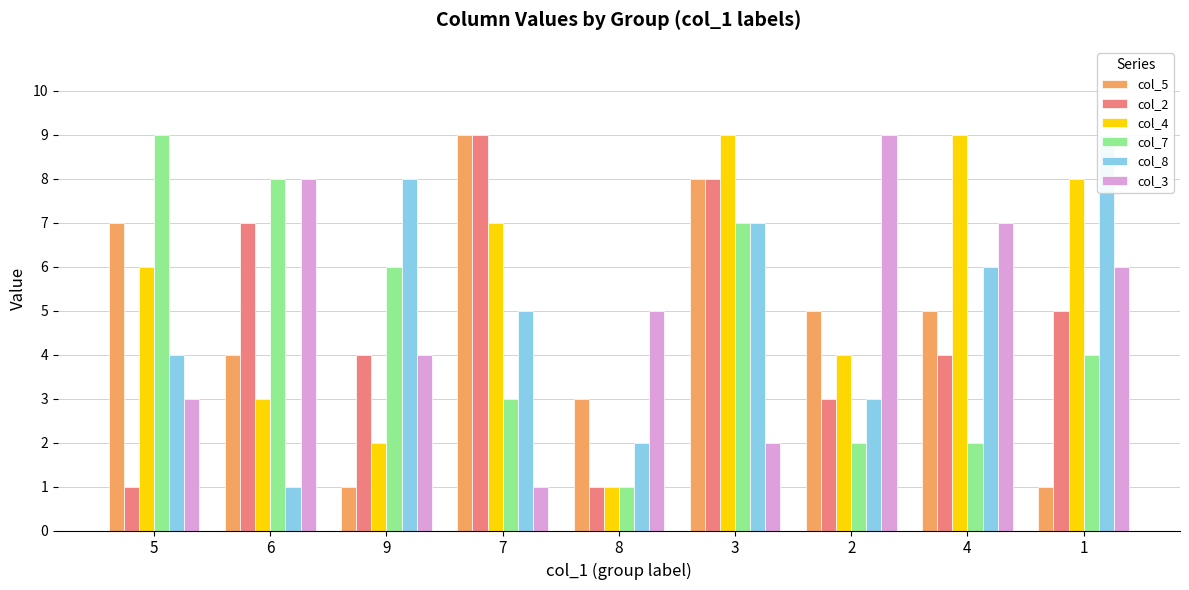

What is the total value across all series at 1?

33